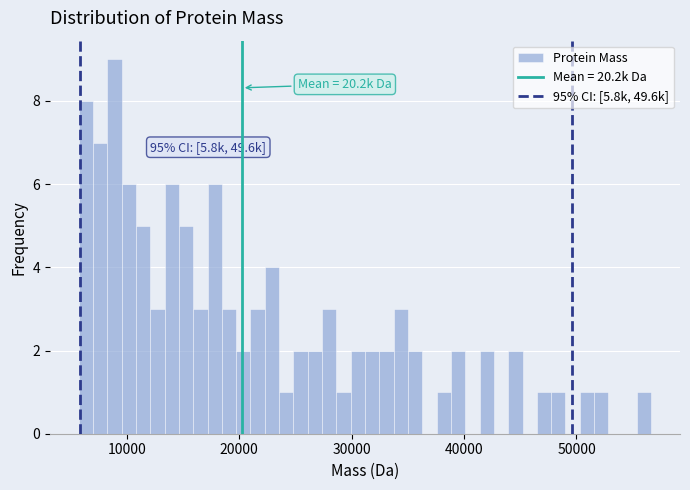

Read against the x-axis, roughly where is the centre of the tallest bar?

9000